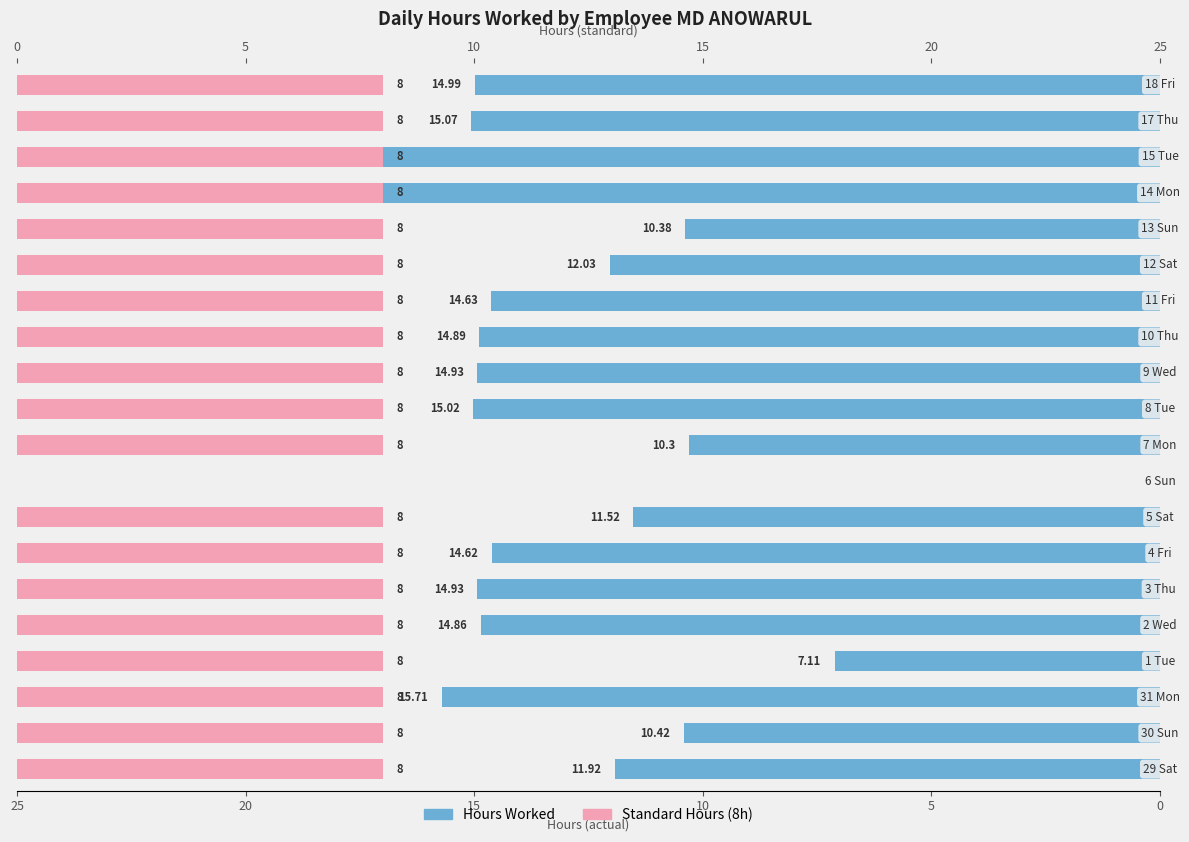

What is the maximum value for Standard Hours?

8.0